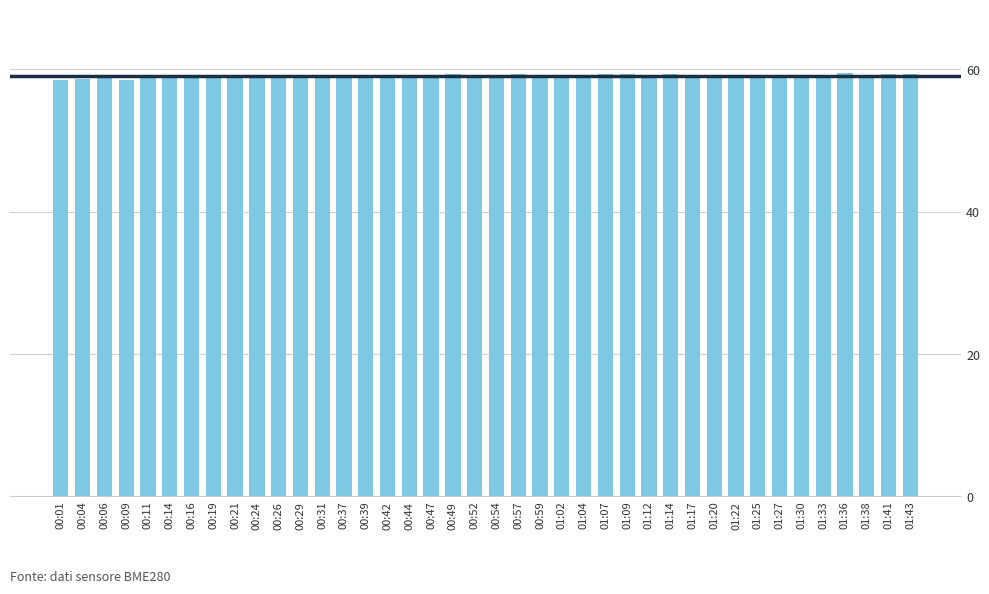

Read the value at 00:29.

59.2